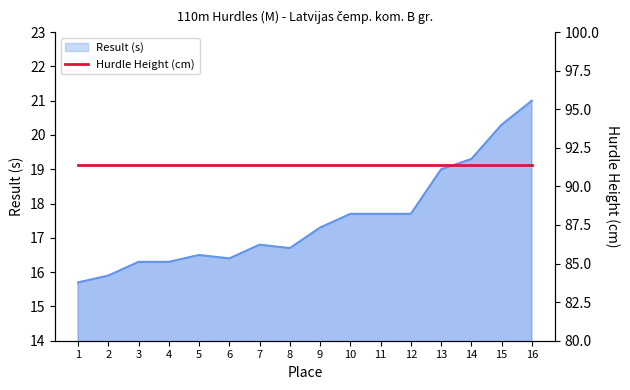

Reading left to right, list all the values displayed in this chart.

Result (s): 15.7	15.9	16.3	16.3	16.5	16.4	16.8	16.7	17.3	17.7	17.7	17.7	19.0	19.3	20.3	21.0
Hurdle Height (cm): 91.4	91.4	91.4	91.4	91.4	91.4	91.4	91.4	91.4	91.4	91.4	91.4	91.4	91.4	91.4	91.4